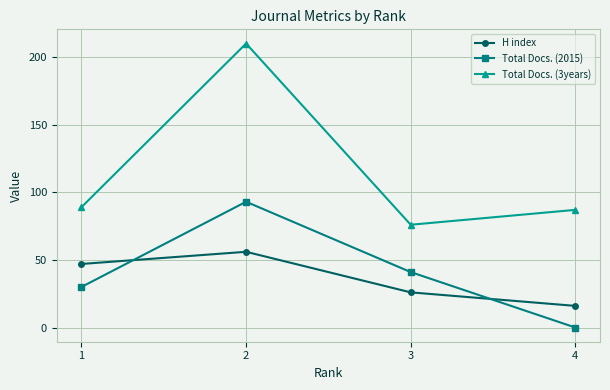

The H index series shows 26 at 3. True or false?

True